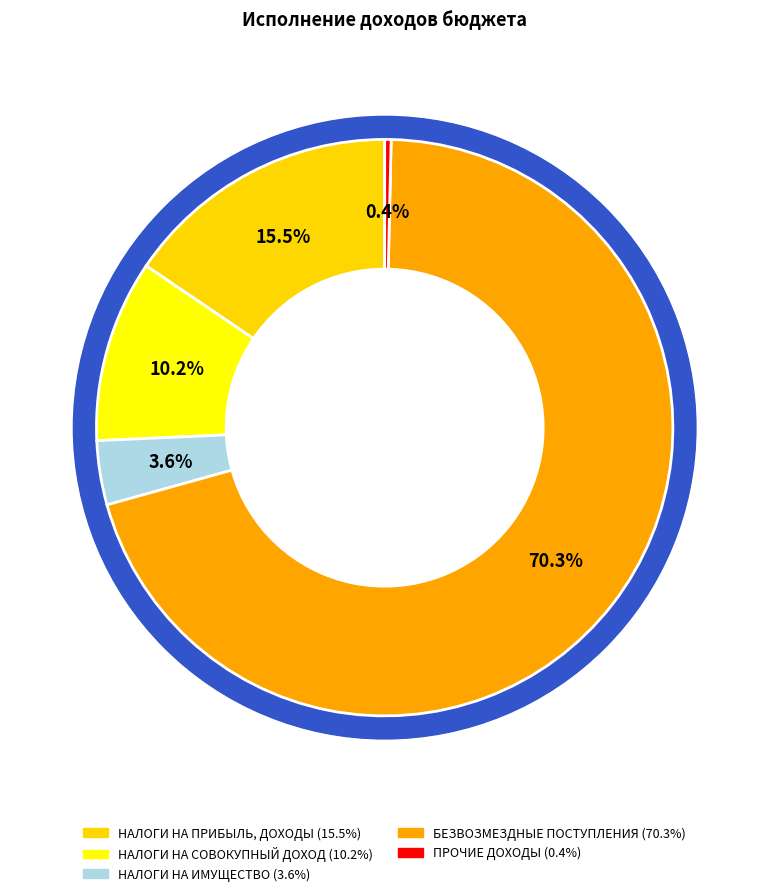

To the nearest percent, what is the difference between the largest and smallest slice percentages?

70%